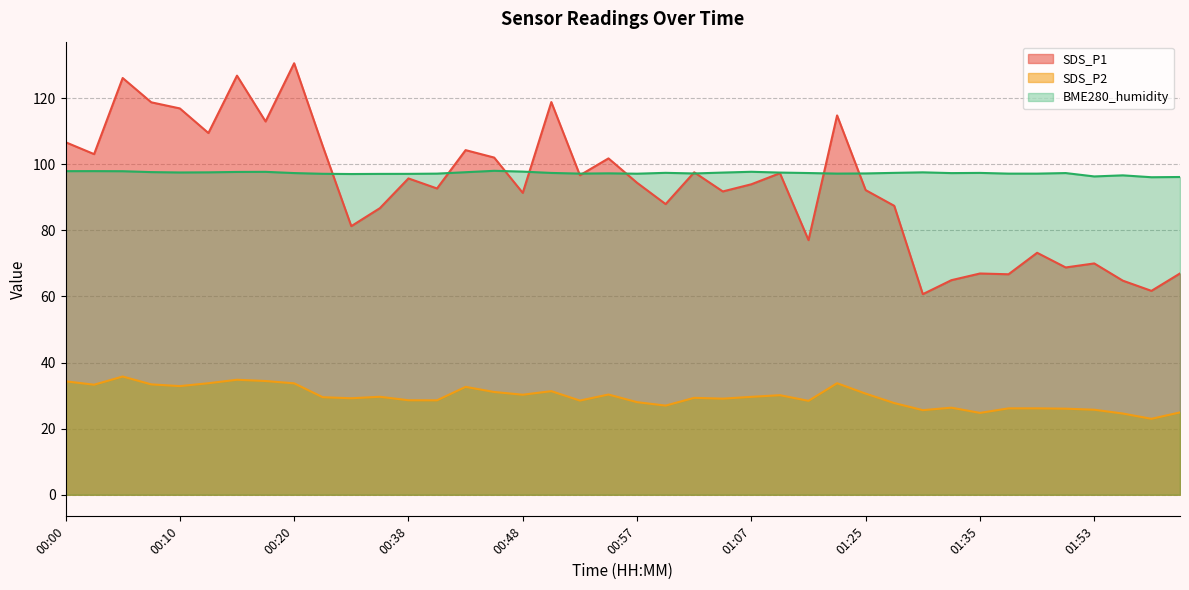

What is the label of the 35th point from the right?

00:12